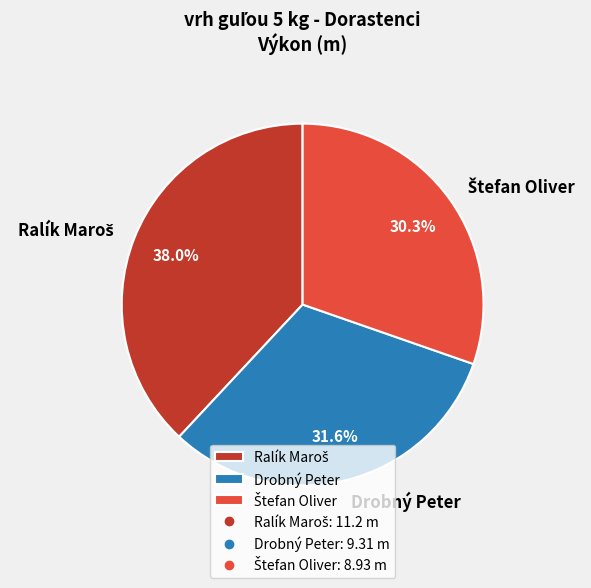

How much of the chart is everything except Drobný Peter?

68.4%